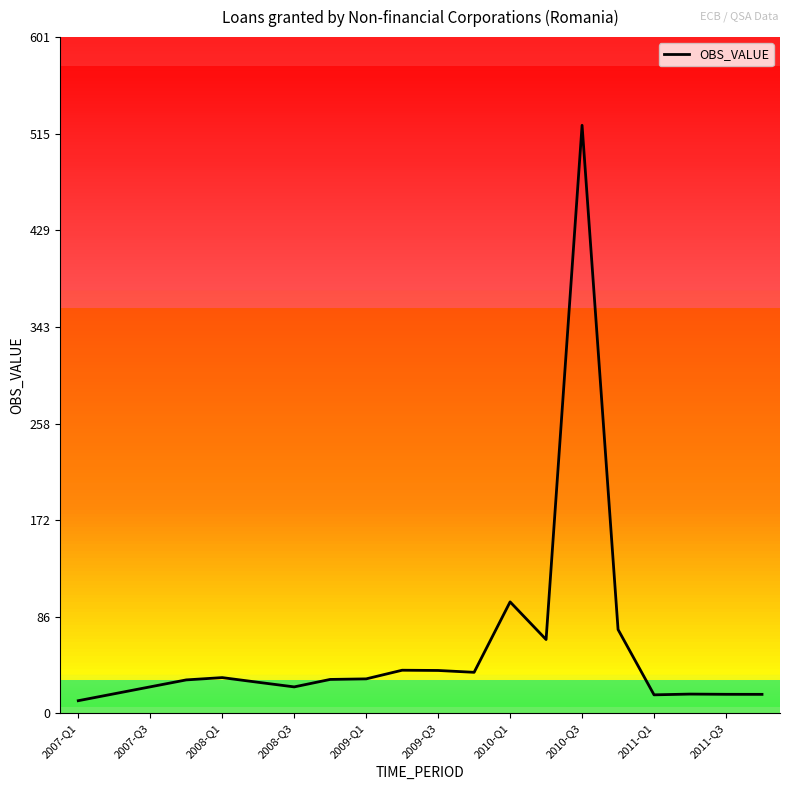

What is the maximum value shown in the chart?

522.7